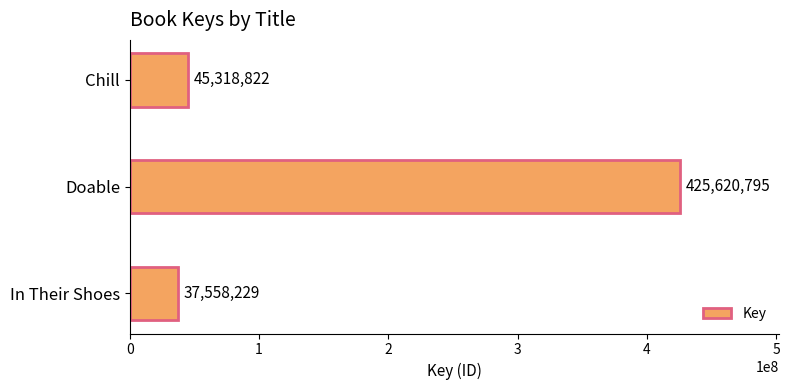

What is the ratio of the value at In Their Shoes to the value at Chill?

0.8